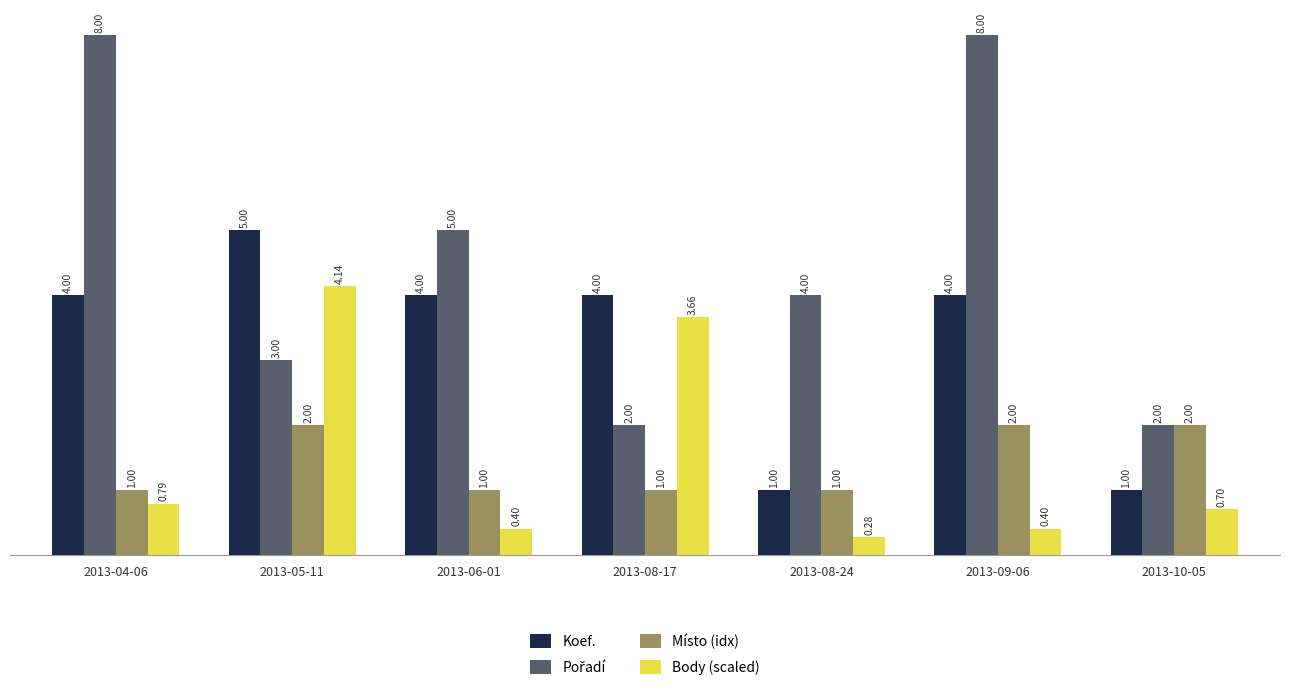

What is the average value of the Body (scaled) series?

1.5